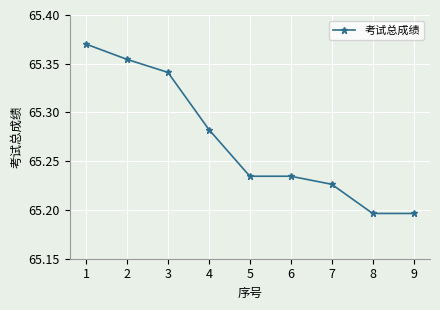

How many lines are shown in the chart?

1